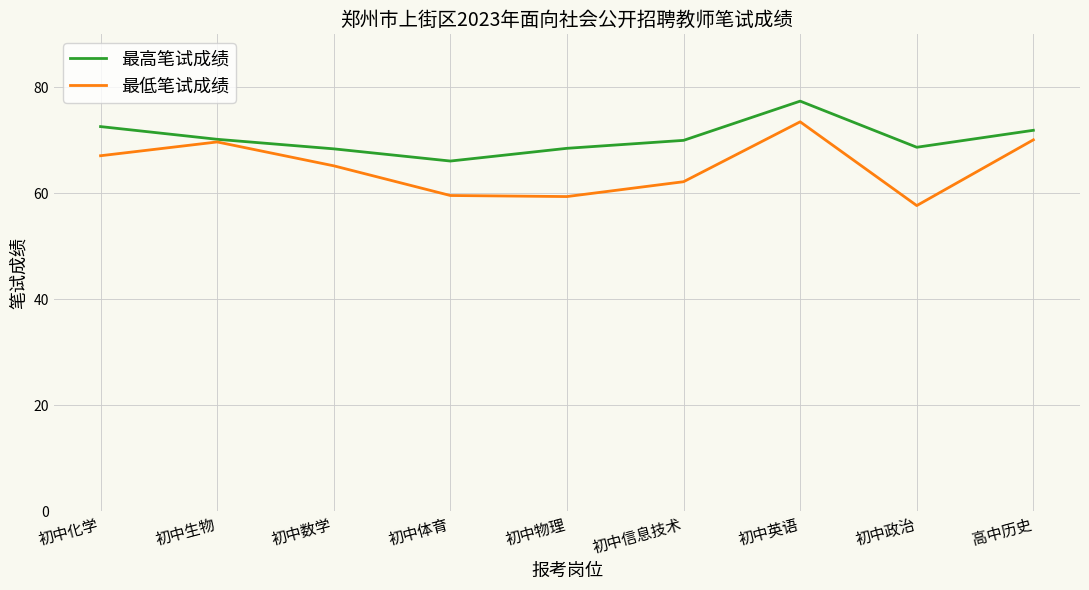

What is the minimum value shown in the chart?

57.7